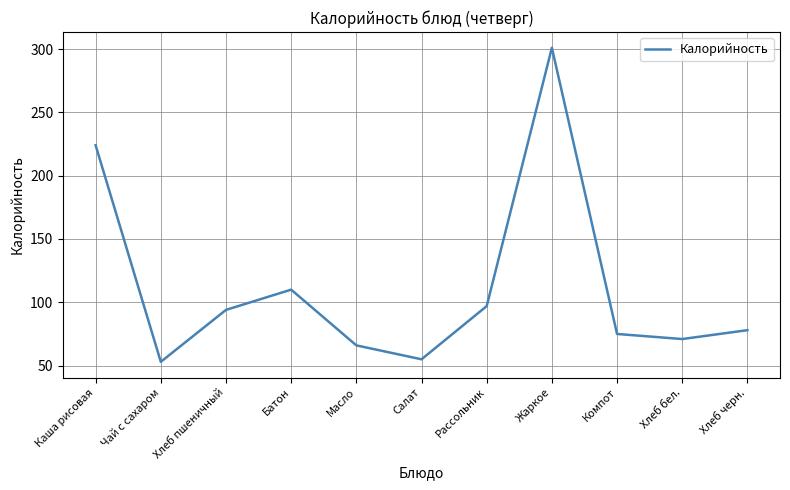

What is the change in value from Рассольник to Компот?

-22